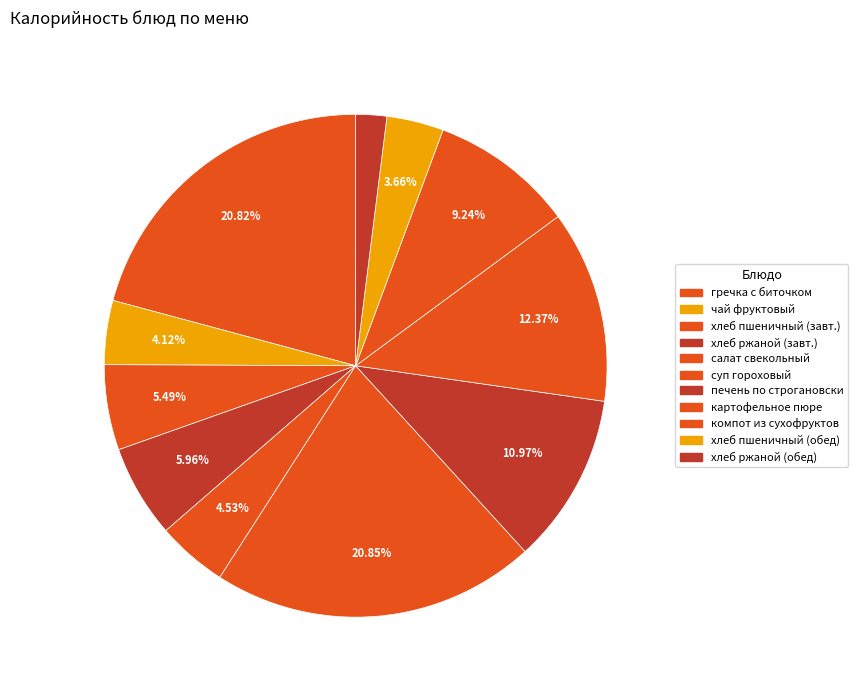

Is there a majority slice in this chart?

No